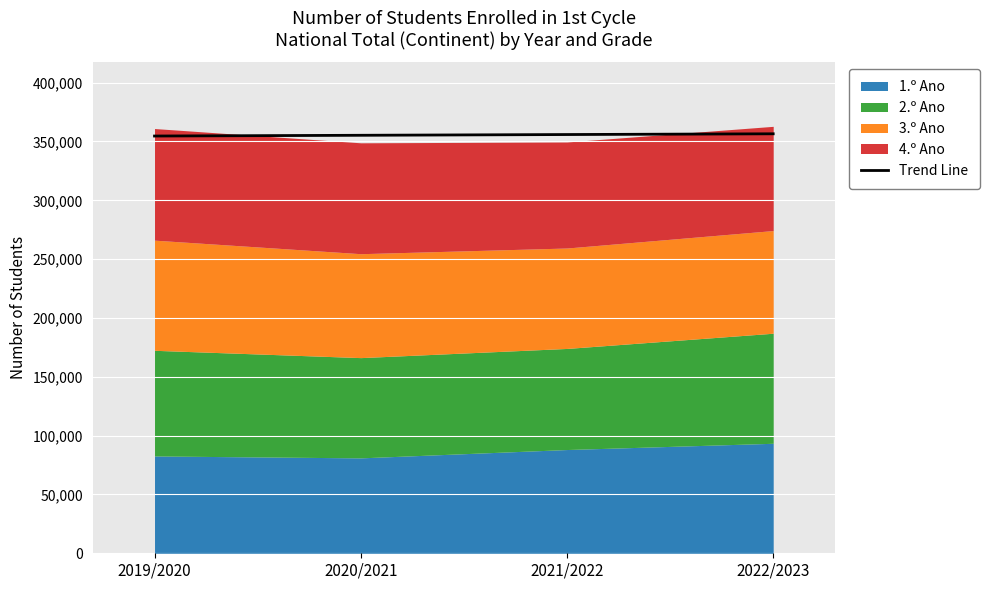

Approximately how many times larger is the value at 2019/2020 compared to 2022/2023?

1.0